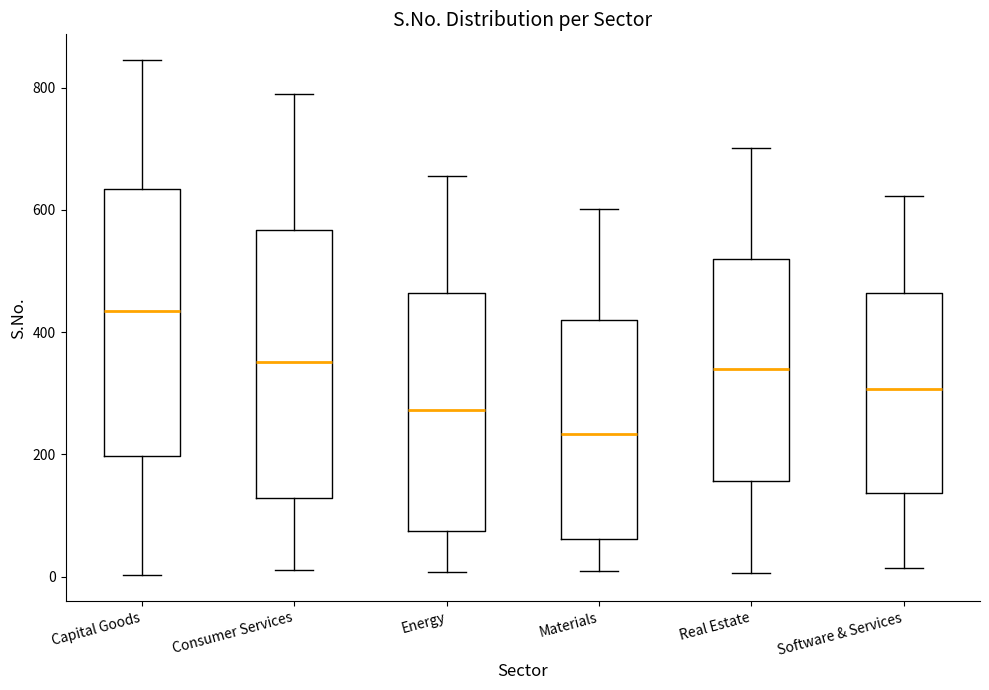

Reading left to right, read every box against the y-axis: the position of its median line, the range the box covers, and the ends of its whiskers. The values are not printed on the chart, so give them approximately, as read against the axis.

Capital Goods: median 440, box 200 to 640, whiskers 0 to 840
Consumer Services: median 360, box 120 to 560, whiskers 20 to 780
Energy: median 280, box 80 to 460, whiskers 0 to 660
Materials: median 240, box 60 to 420, whiskers 0 to 600
Real Estate: median 340, box 160 to 520, whiskers 0 to 700
Software & Services: median 300, box 140 to 460, whiskers 20 to 620